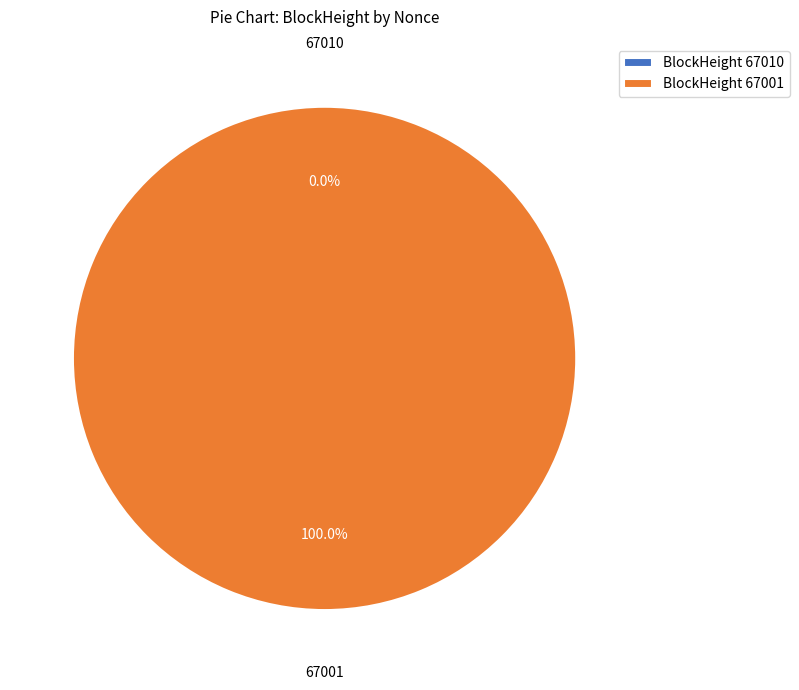

Is the sum of 67010 and 67001 greater than half?

Yes